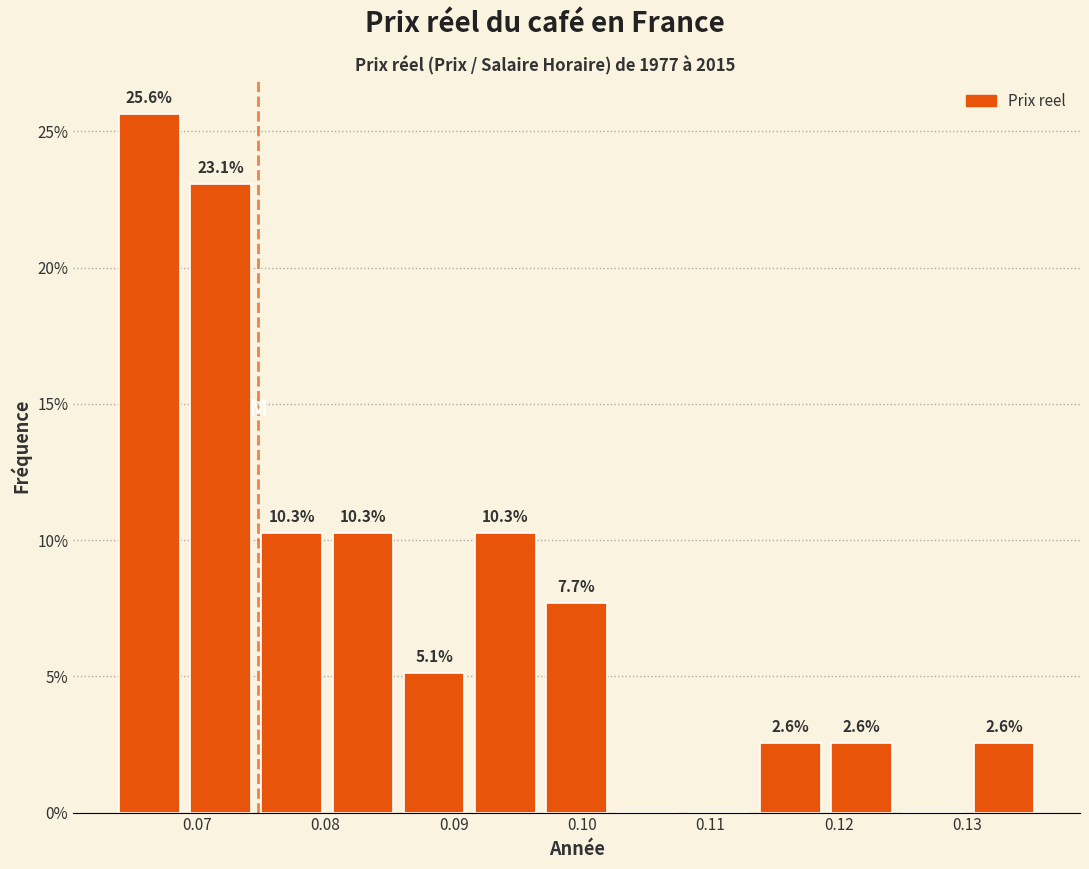

Over which range of the x-axis is the bar tallest?

0.063 to 0.069